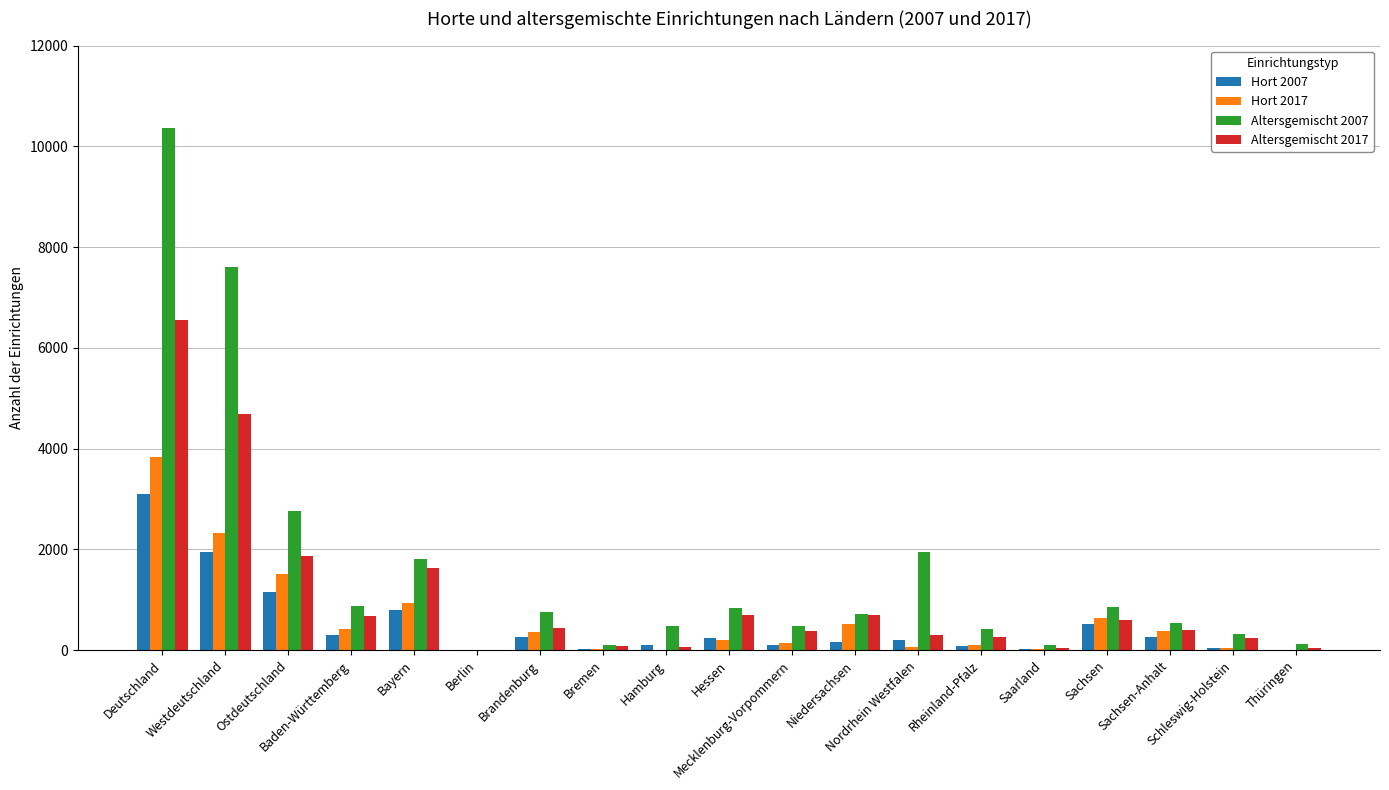

How many groups of bars are there?

19